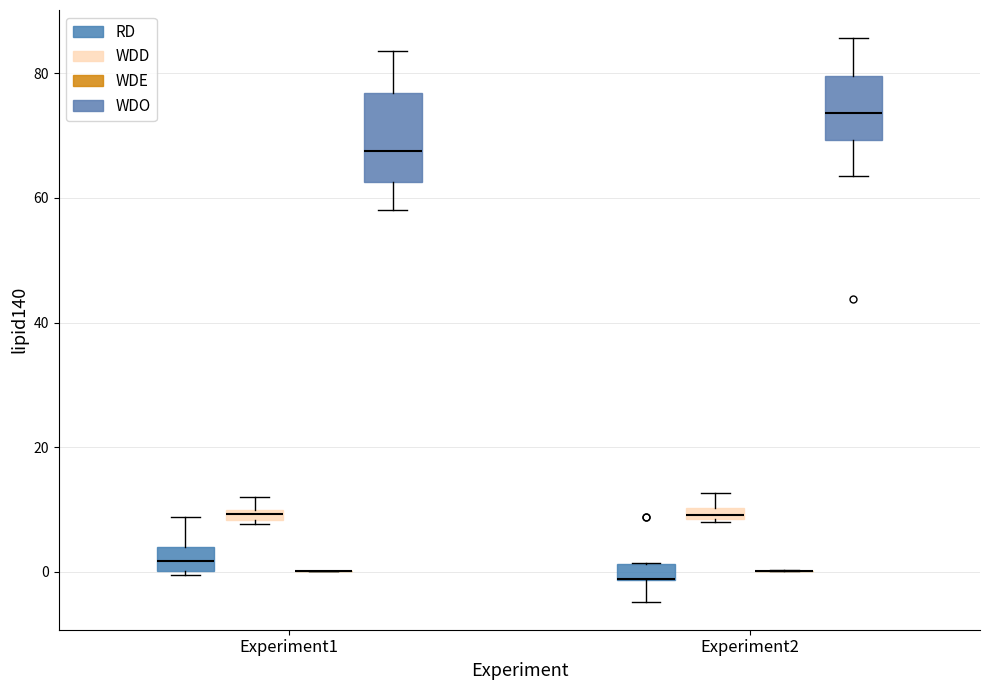

Which box is the tallest, from its lower edge to its upper edge?

Experiment1 (WDO)